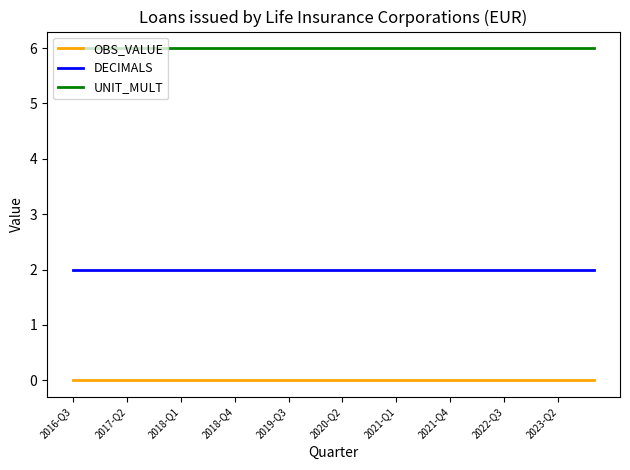

What is the greatest value displayed?

6